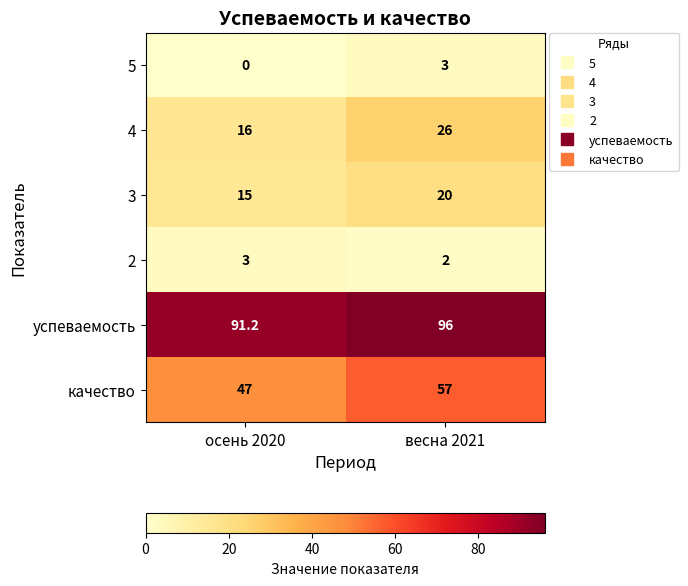

Reading left to right, transcribe all the data shown in this chart.

5: осень 2020=0.0	весна 2021=3.0
4: осень 2020=16.0	весна 2021=26.0
3: осень 2020=15.0	весна 2021=20.0
2: осень 2020=3.0	весна 2021=2.0
успеваемость: осень 2020=91.2	весна 2021=96.0
качество: осень 2020=47.0	весна 2021=57.0